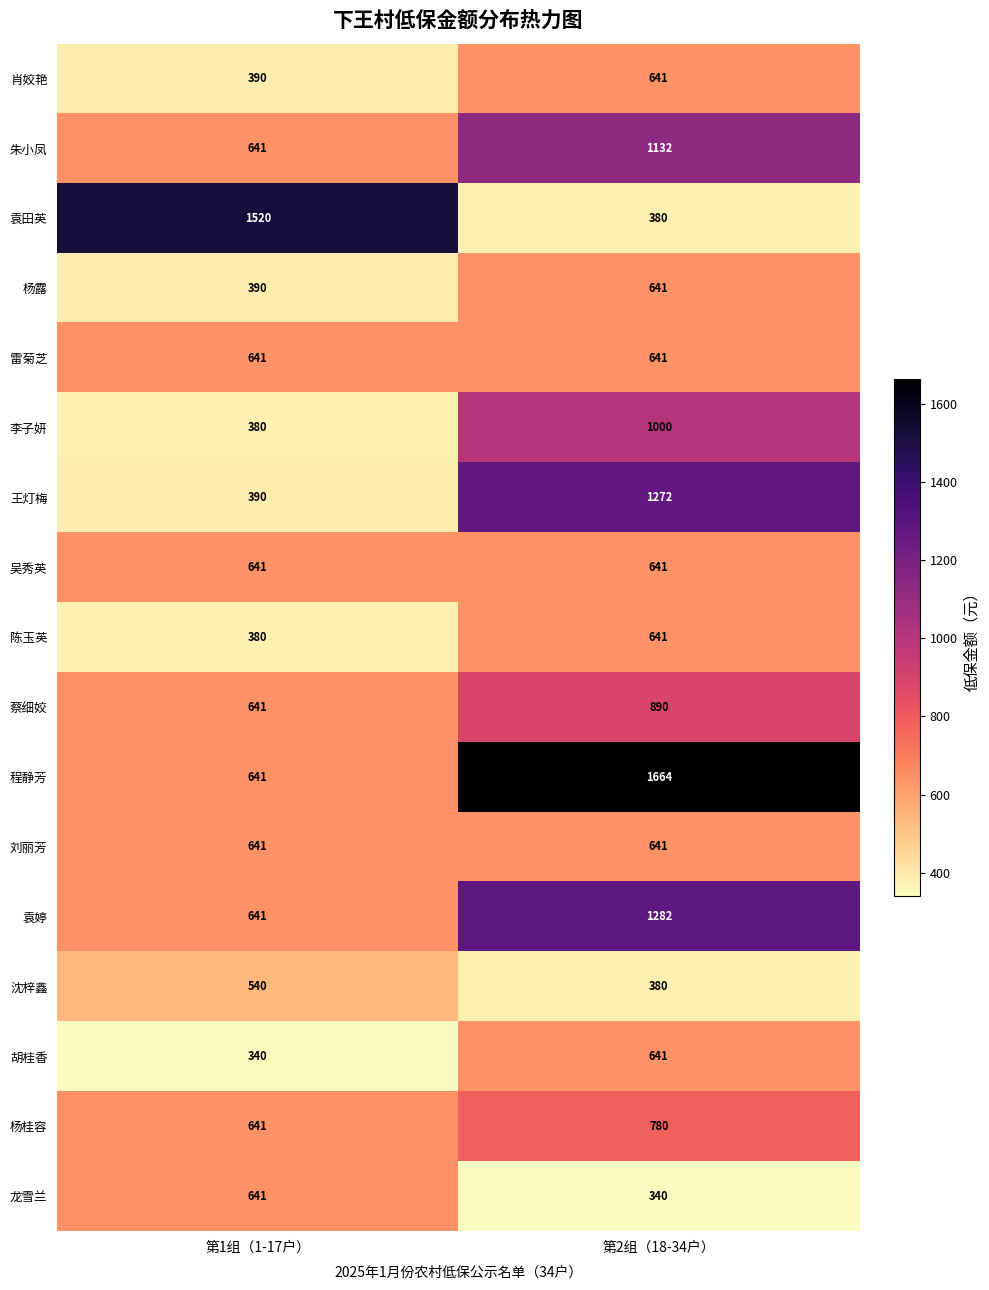

At how many categories does at least one series exceed 1591?

1